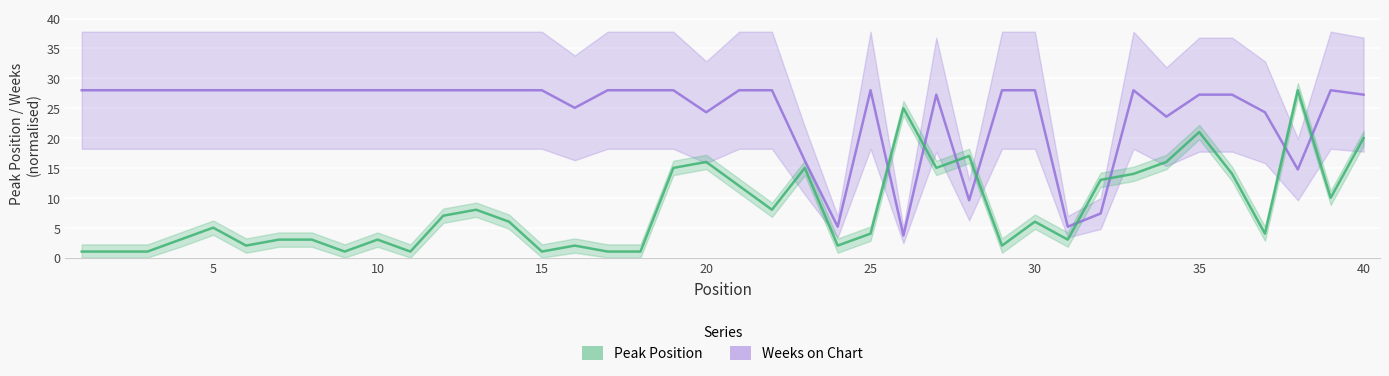

List the series in order of their overall mean, lowest first.

Peak Position, Weeks on Chart